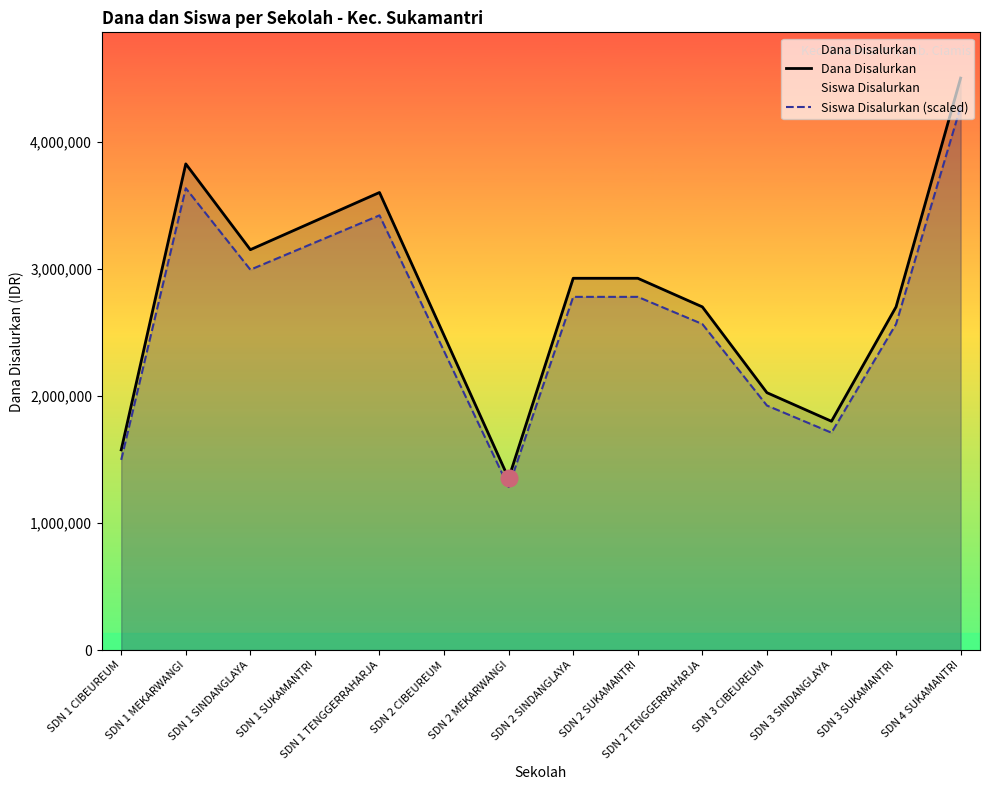

True or false: Dana Disalurkan has more than 1 points higher than both neighbors.

True